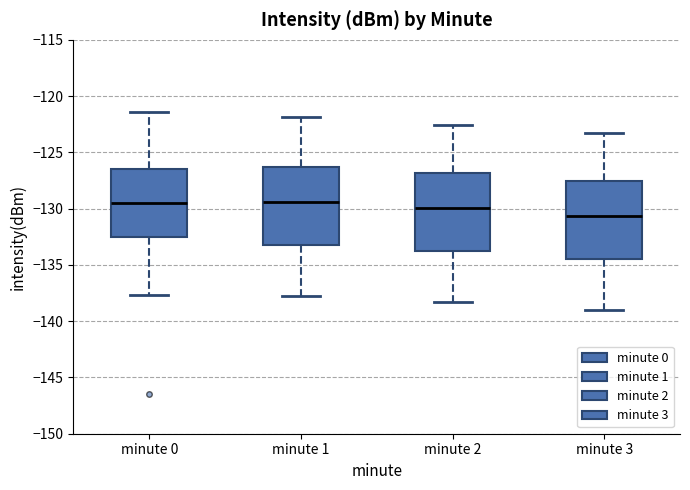

Reading left to right, transcribe this box plot: for each box, give where its median line is, the range the box spans, and where its two whiskers end, as read against the y-axis. The values are not printed on the chart, so give them approximately, as read against the axis.

minute 0: median -129.5, box -132.5 to -126.5, whiskers -137.5 to -121.5
minute 1: median -129.5, box -133.0 to -126.5, whiskers -137.5 to -122.0
minute 2: median -130.0, box -134.0 to -127.0, whiskers -138.5 to -122.5
minute 3: median -130.5, box -134.5 to -127.5, whiskers -139.0 to -123.5